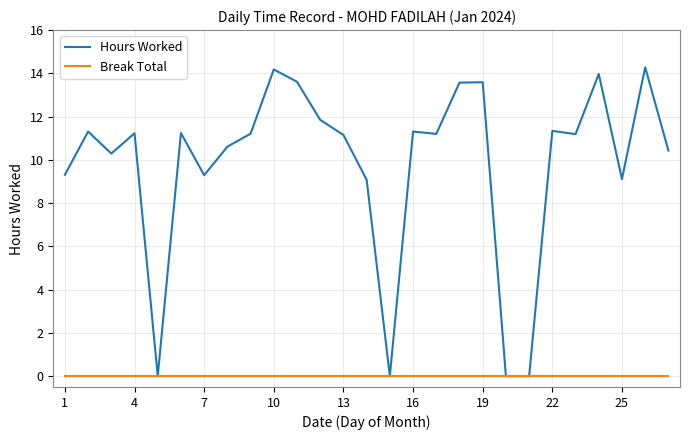

What is the maximum value shown in the chart?

14.3